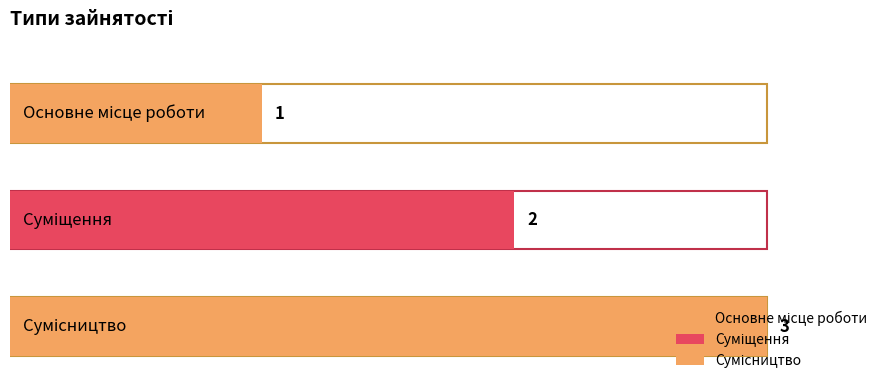

How many values exceed 2?

1